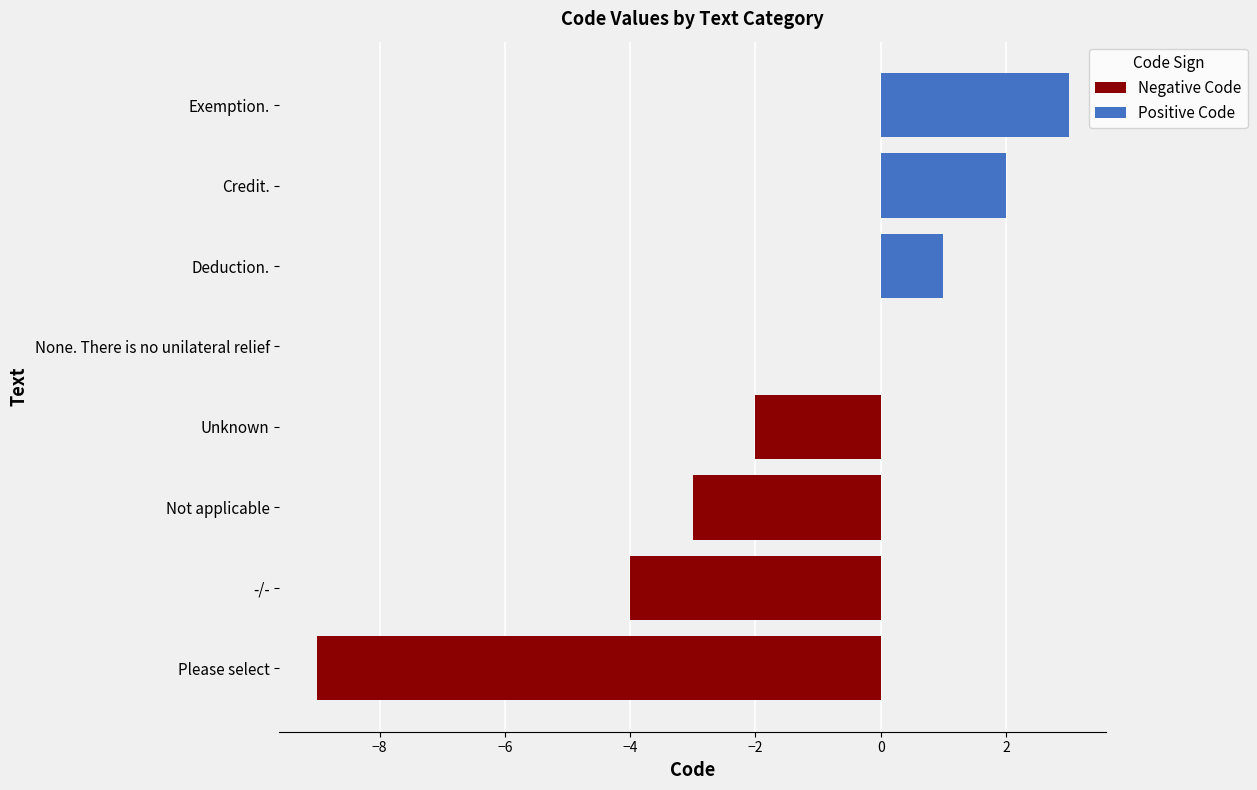

Reading left to right, transcribe all the data shown in this chart.

Negative Code: -9	-4	-3	-2	0	0	0	0
Positive Code: 0	0	0	0	0	1	2	3